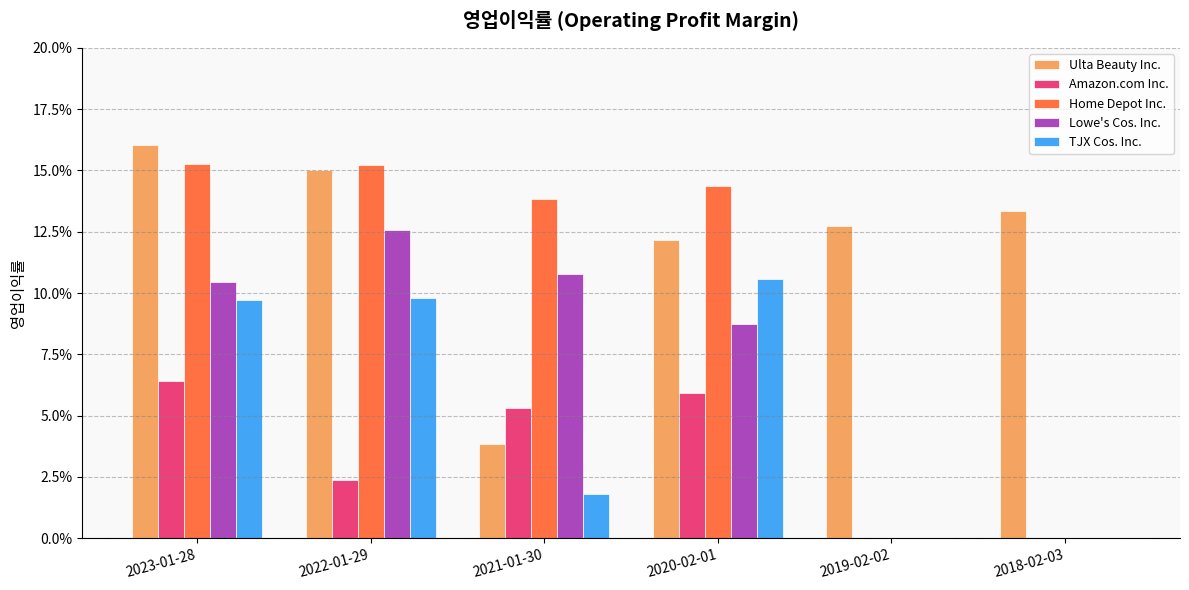

What are all the series names shown in the legend?

Ulta Beauty Inc., Amazon.com Inc., Home Depot Inc., Lowe's Cos. Inc., TJX Cos. Inc.